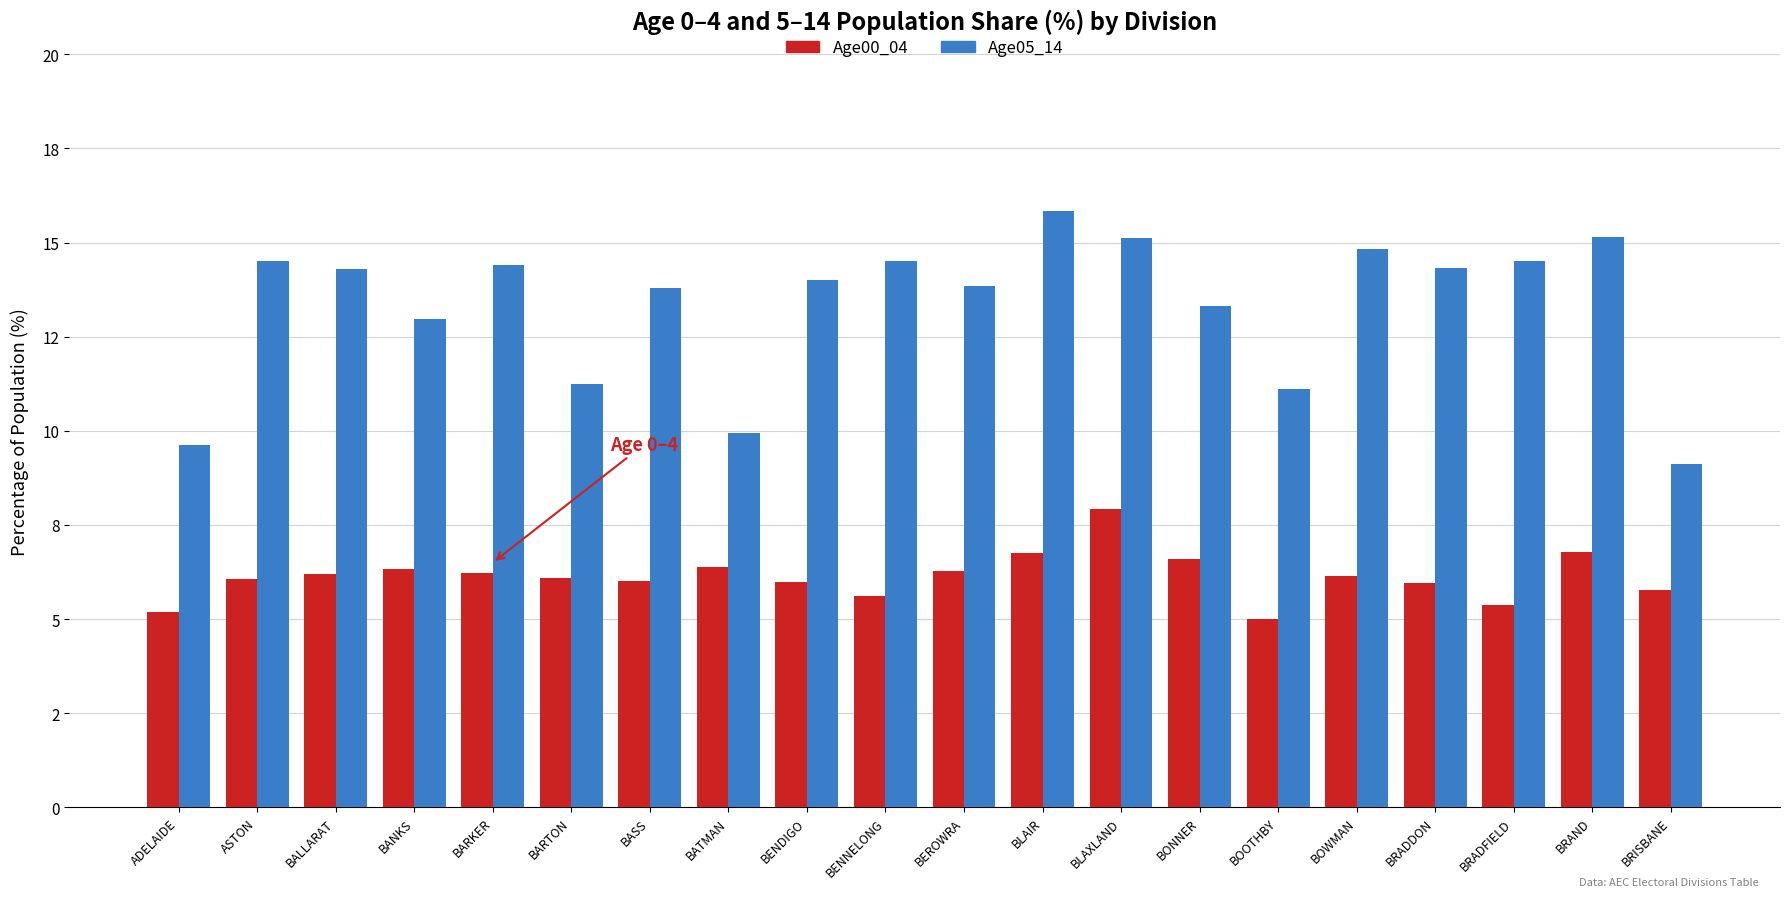

What position from the right is BANKS?

17